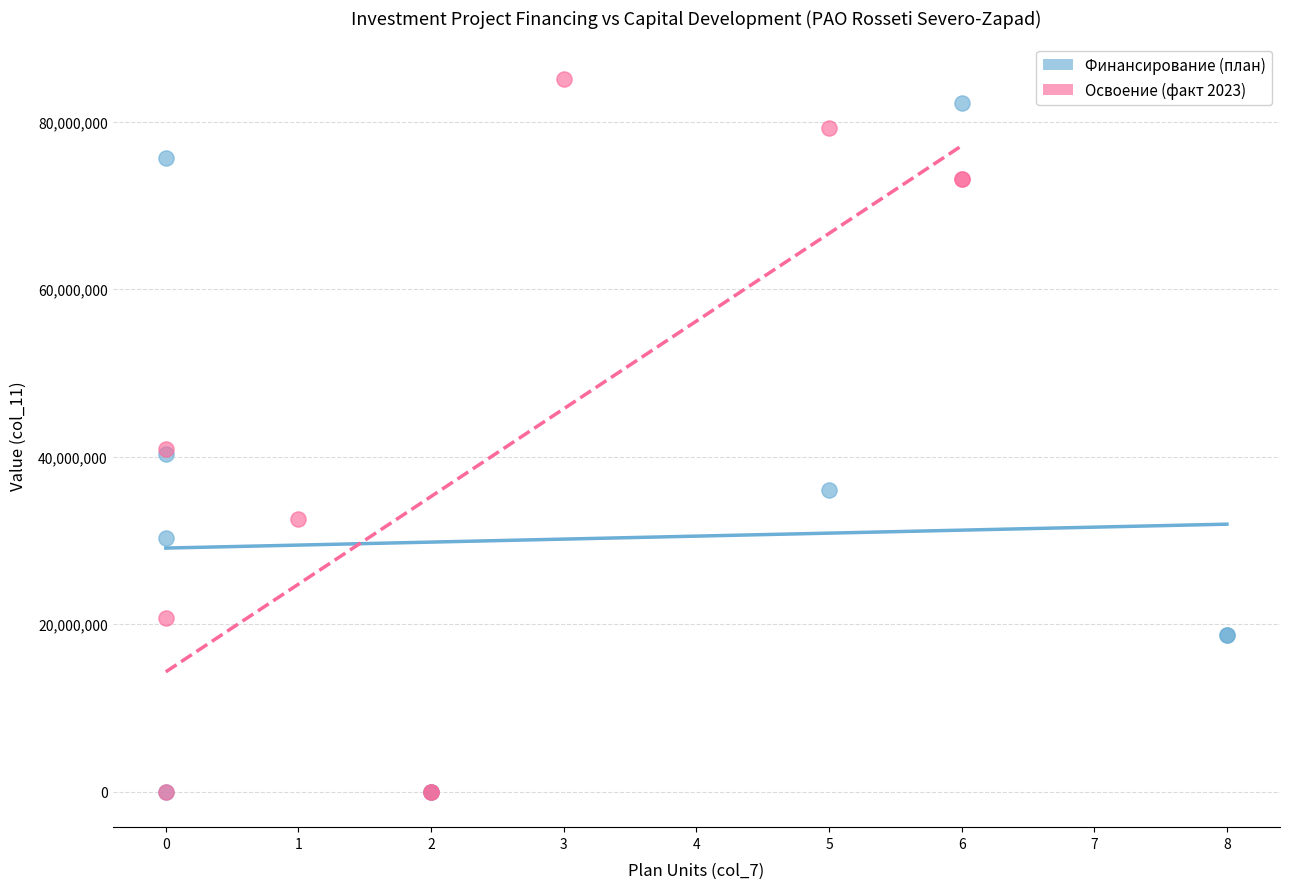

Which series contains the highest Y value?

Освоение (факт 2023)